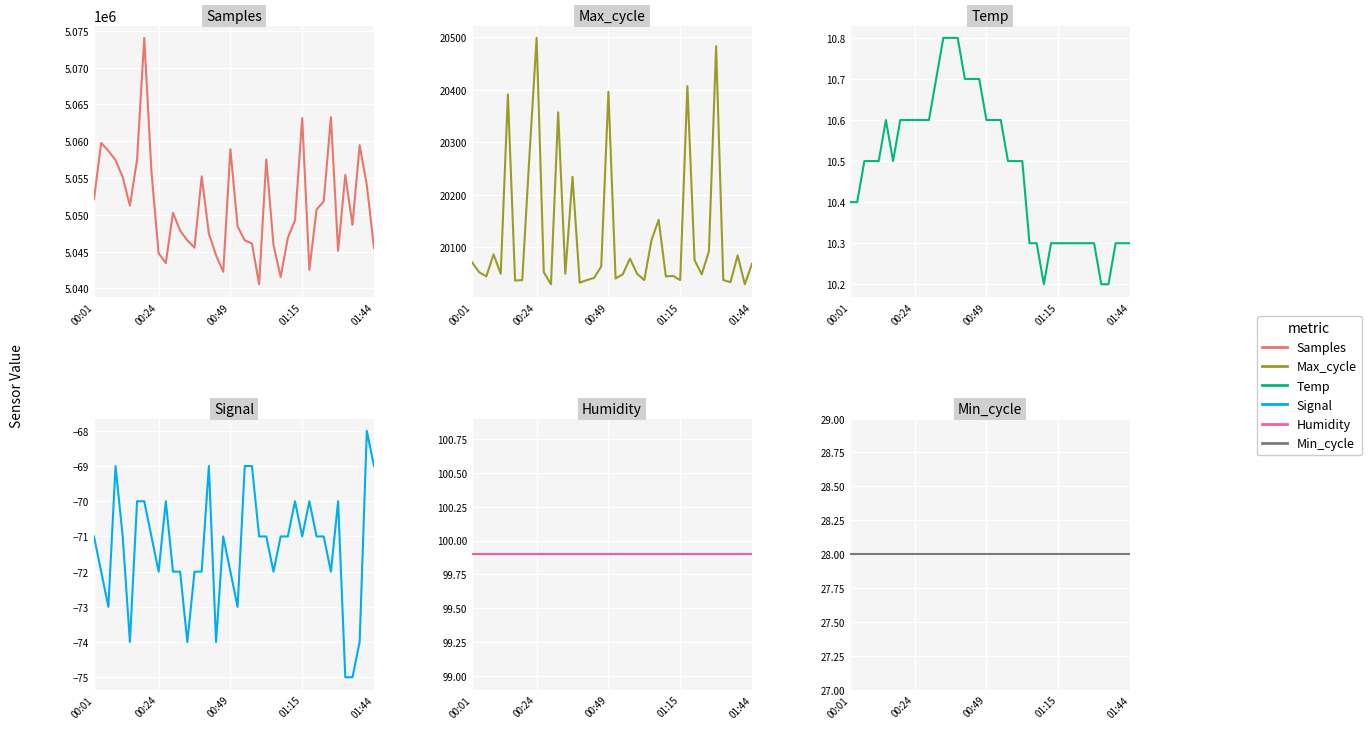

True or false: Min_cycle has a value of 11.4 at 38.

False